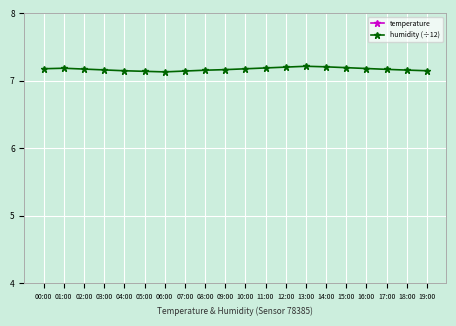

What is the difference between the maximum and minimum values in the temperature series?

0.9